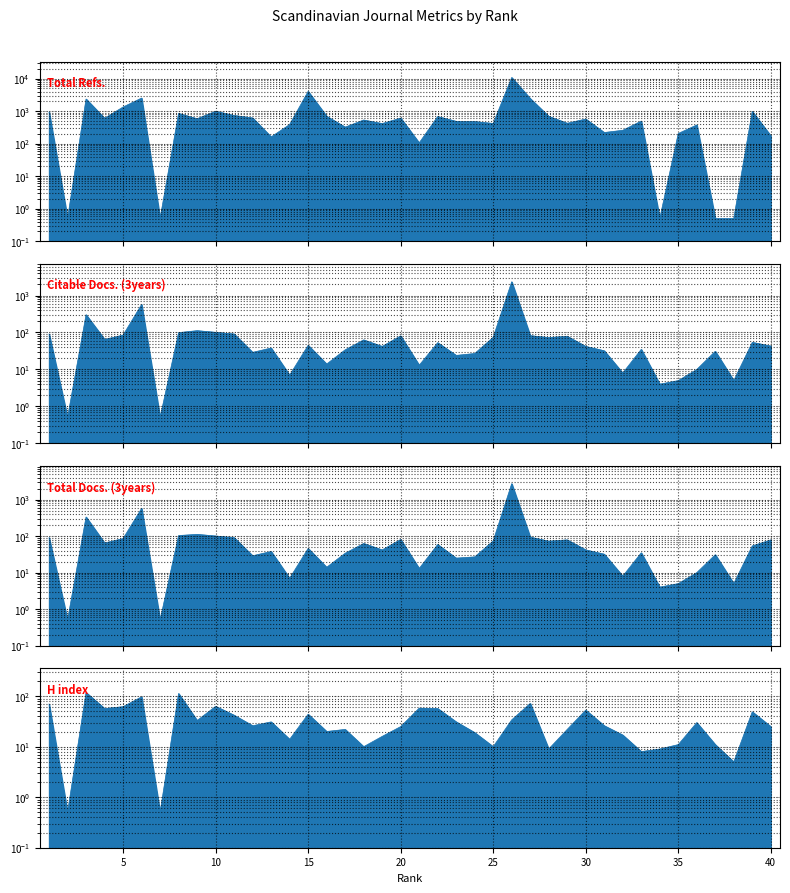

At which category is the sum across all series the highest?

26